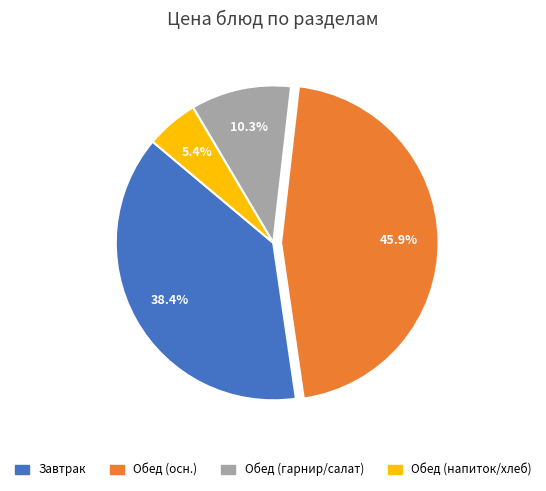

Is there any slice that represents more than half of the pie?

No